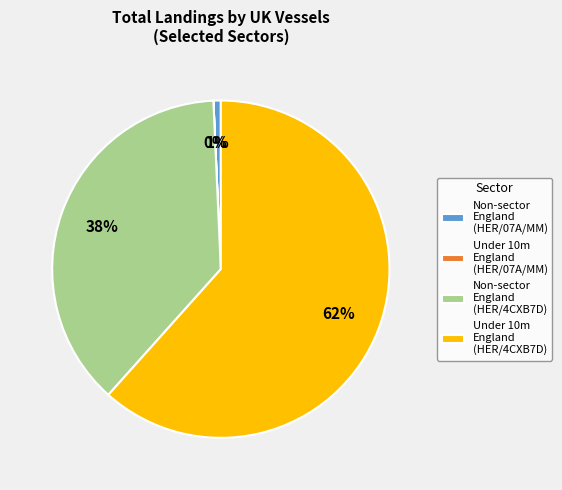

True or false: Non-sector England (HER/4CXB7D) accounts for 38% of the total.

True